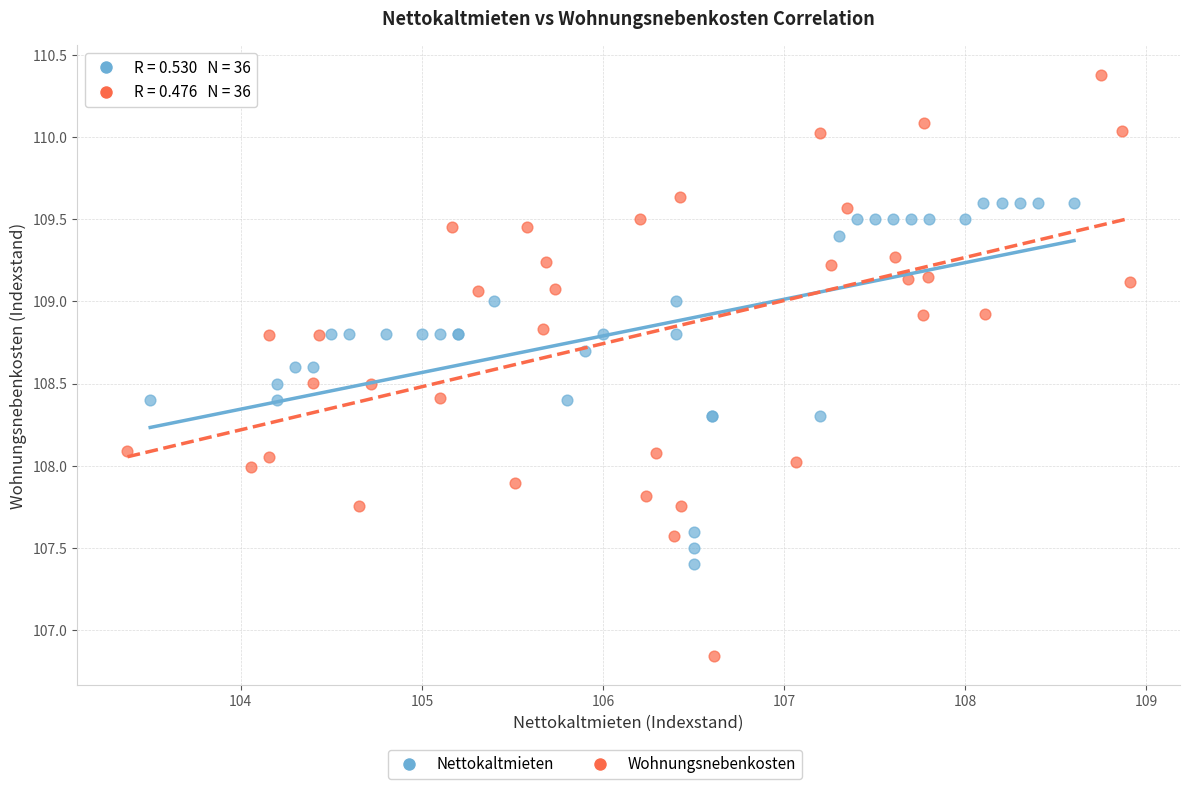

Which series contains the lowest Y value?

Wohnungsnebenkosten